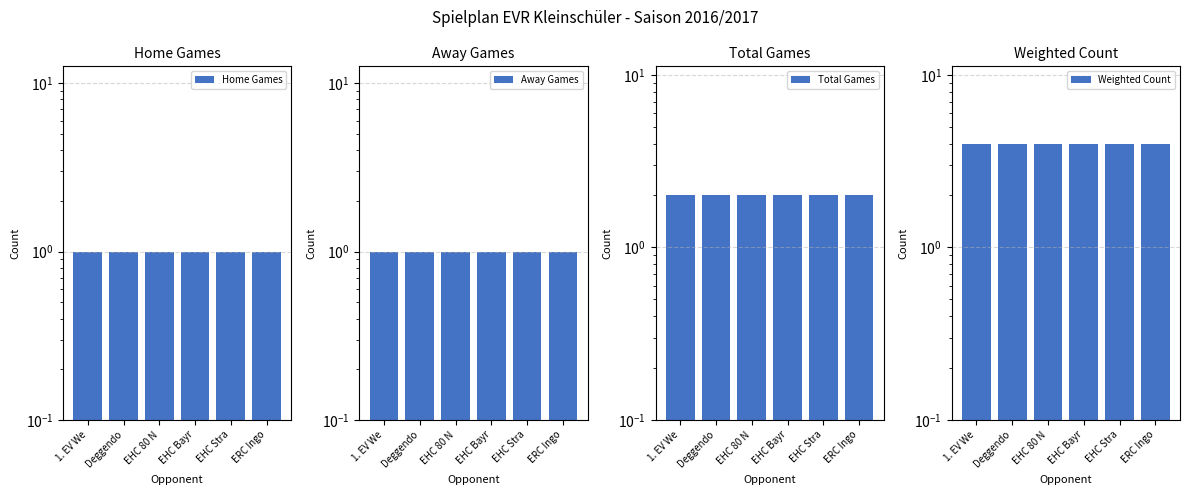

Between EHC 80 N and EHC Stra, which series saw the biggest shift?

Home Games